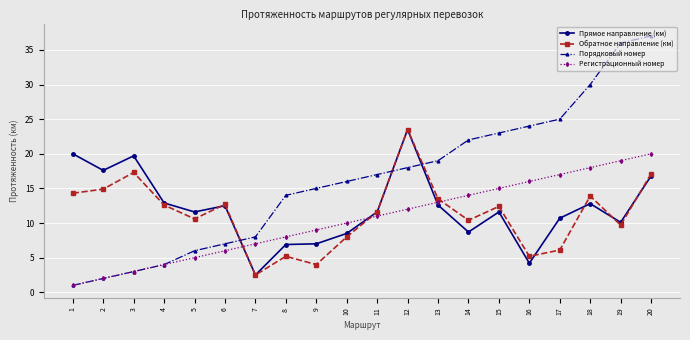

What is the greatest value displayed?

37.0